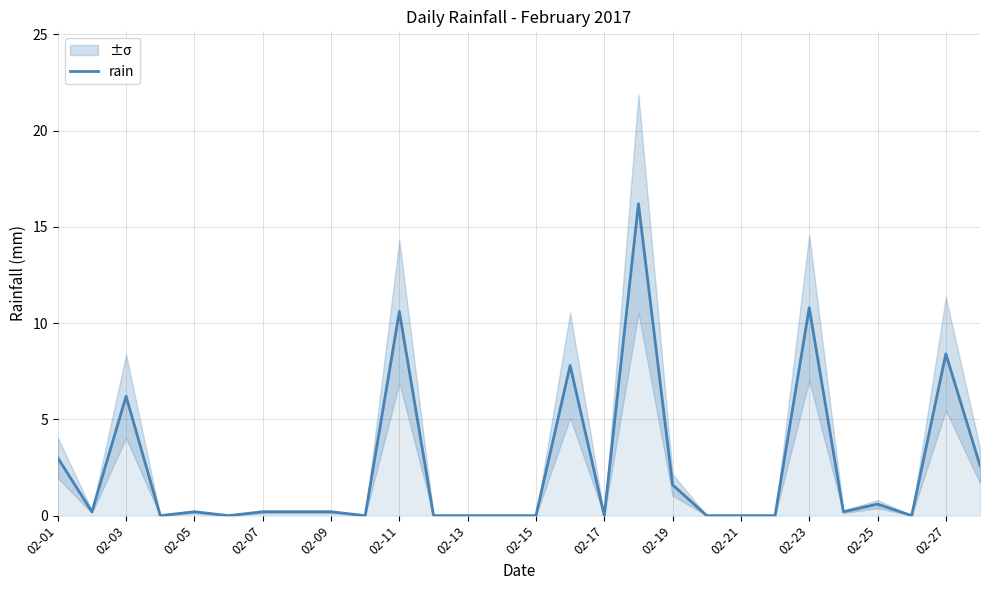

Is it true that rain equals 10.8 at 02-23?

True